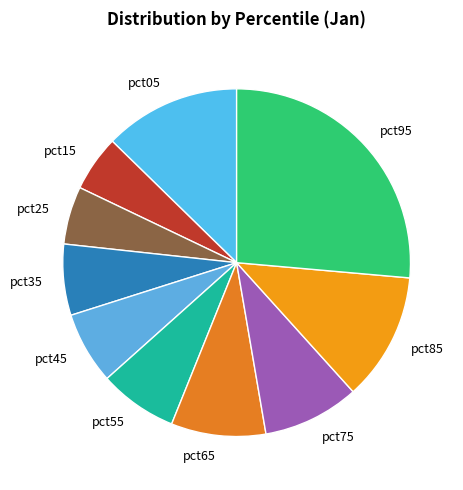

Is the sum of pct45 and pct85 greater than half?

No